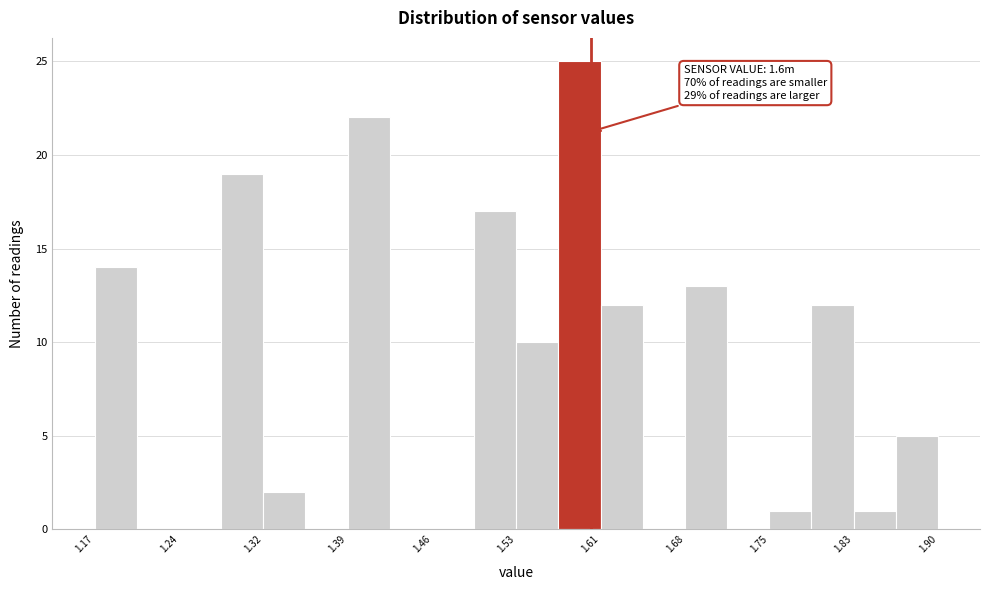

Read against the x-axis, roughly where is the centre of the tallest bar?

1.59